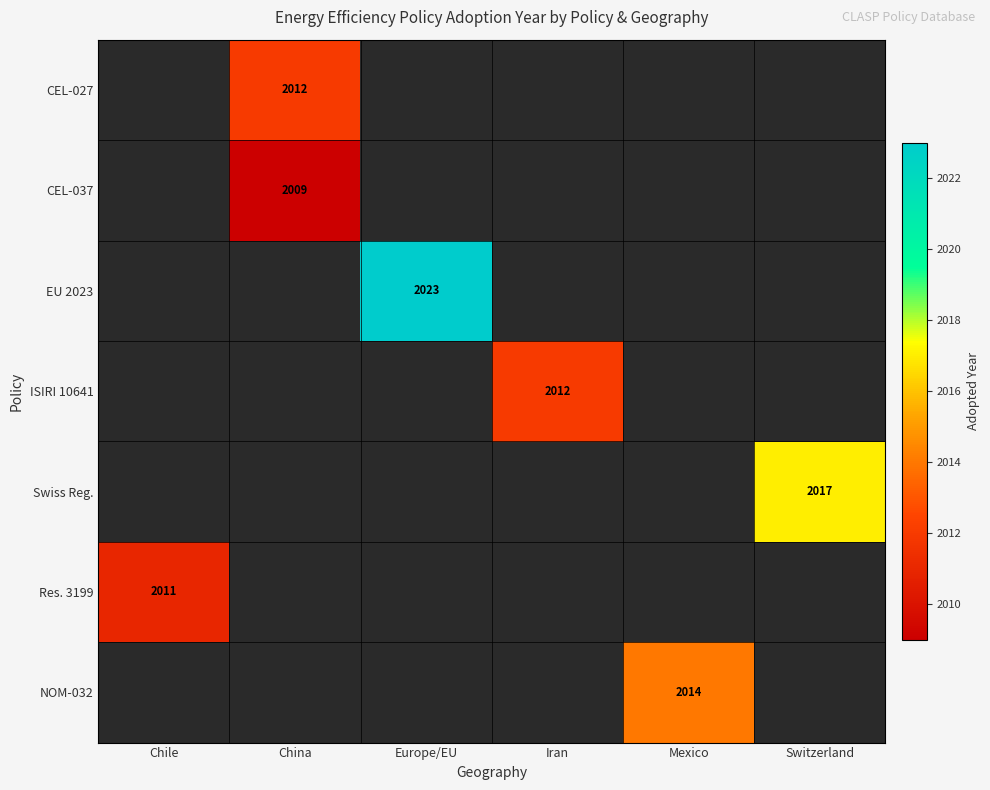

The Res. 3199 series shows 2011 at Chile. True or false?

True